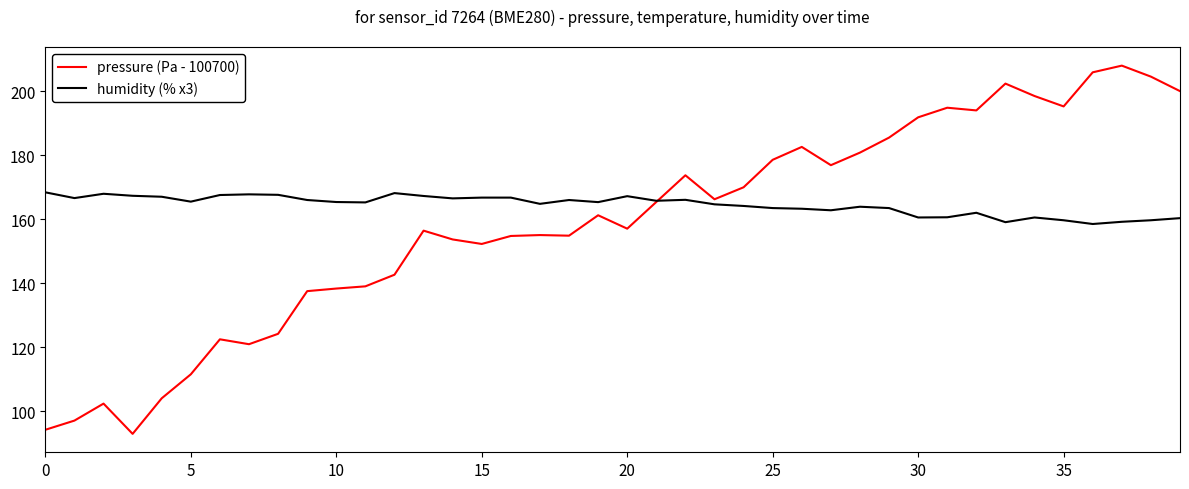

Rank the series by their maximum value, from lowest to highest.

humidity (% x3), pressure (Pa - 100700)